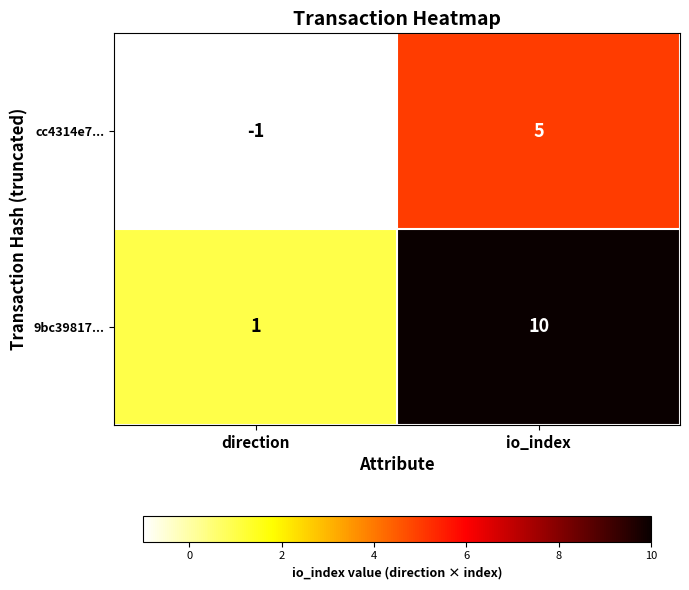

Reading right to left, extract all data points from this chart.

cc4314e7...: 5	-1
9bc39817...: 10	1